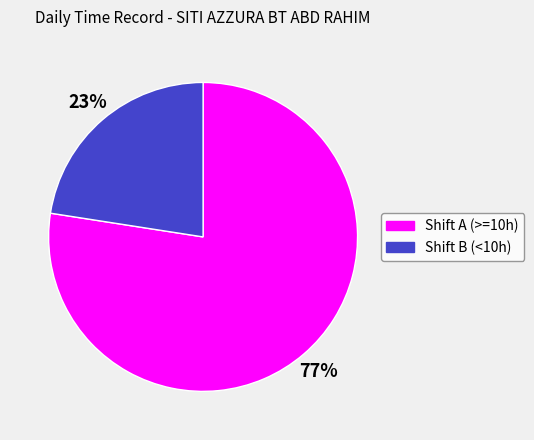

Rank the categories by value from lowest to highest.

Shift B (<10h), Shift A (>=10h)